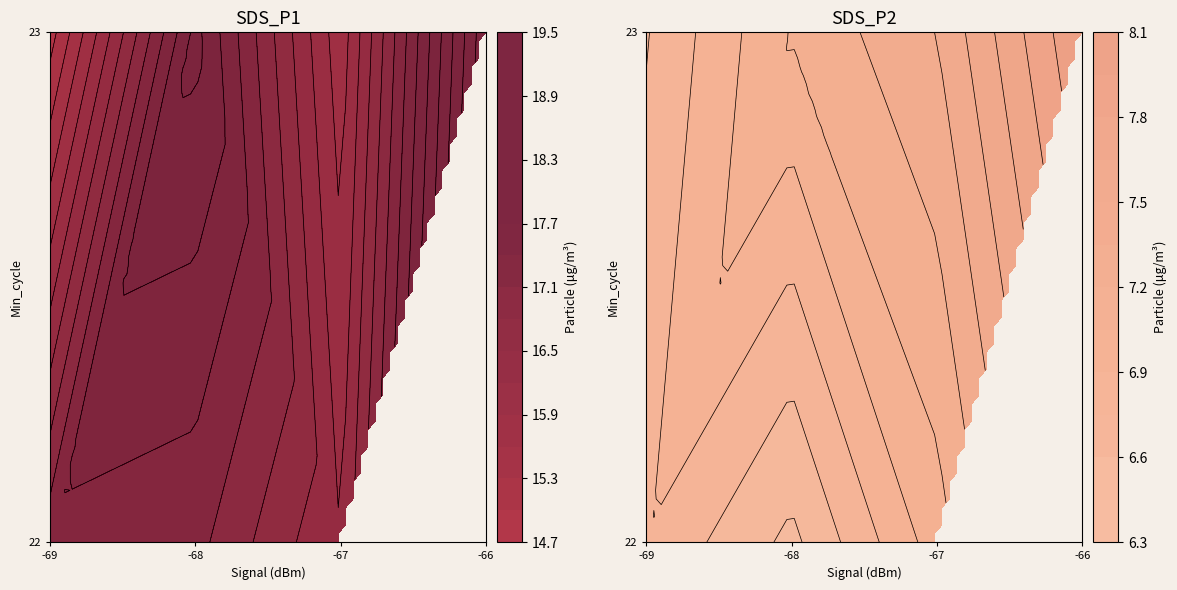

Reading left to right, list all the values displayed in this chart.

SDS_P1: 12.5	20.3	20.8	19.4	28.4	19.5	21.6	17.2	21.8	20.4	20.9	23.5	19.8	24.9	19.5	18.8	24.4	19.7	12.6	18.2	19.8	18.4	14.6	15.8	9.3	18.8	10.3	18.8	15.4	16.2	25.4	16.4	11.9	22.0	14.8	21.2	11.4	14.3	14.9	20.4
SDS_P2: 6.7	6.8	7.4	8.1	8.1	8.1	7.2	7.6	8.1	7.2	7.1	7.4	7.0	7.8	6.8	6.5	8.0	7.7	6.7	7.5	7.0	6.4	6.5	6.7	5.7	6.1	5.8	7.4	6.8	7.0	10.6	9.5	6.5	7.2	6.4	7.2	6.7	6.2	6.8	6.9